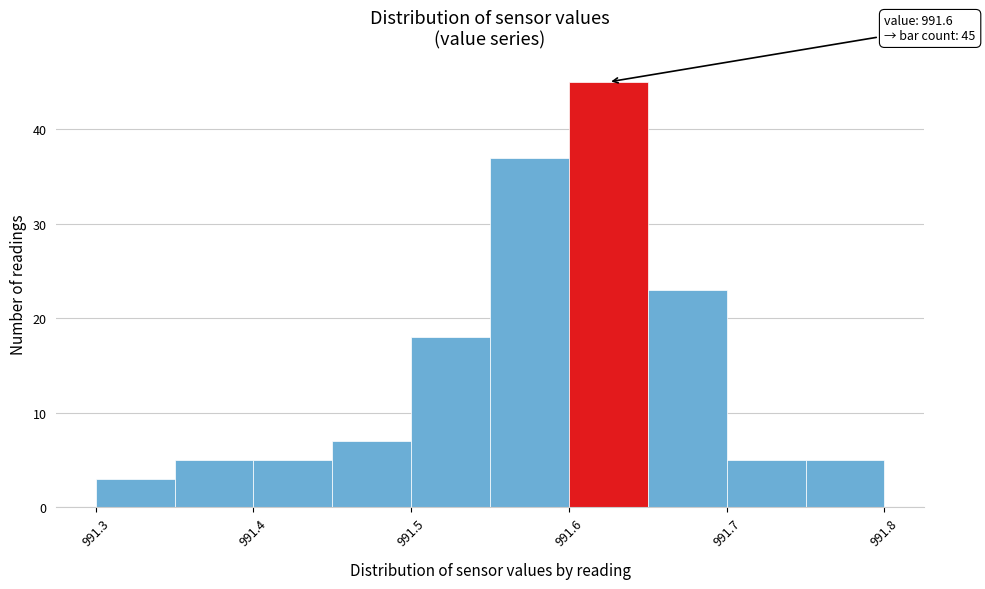

Over which range of the x-axis is the bar tallest?

991.60 to 991.65